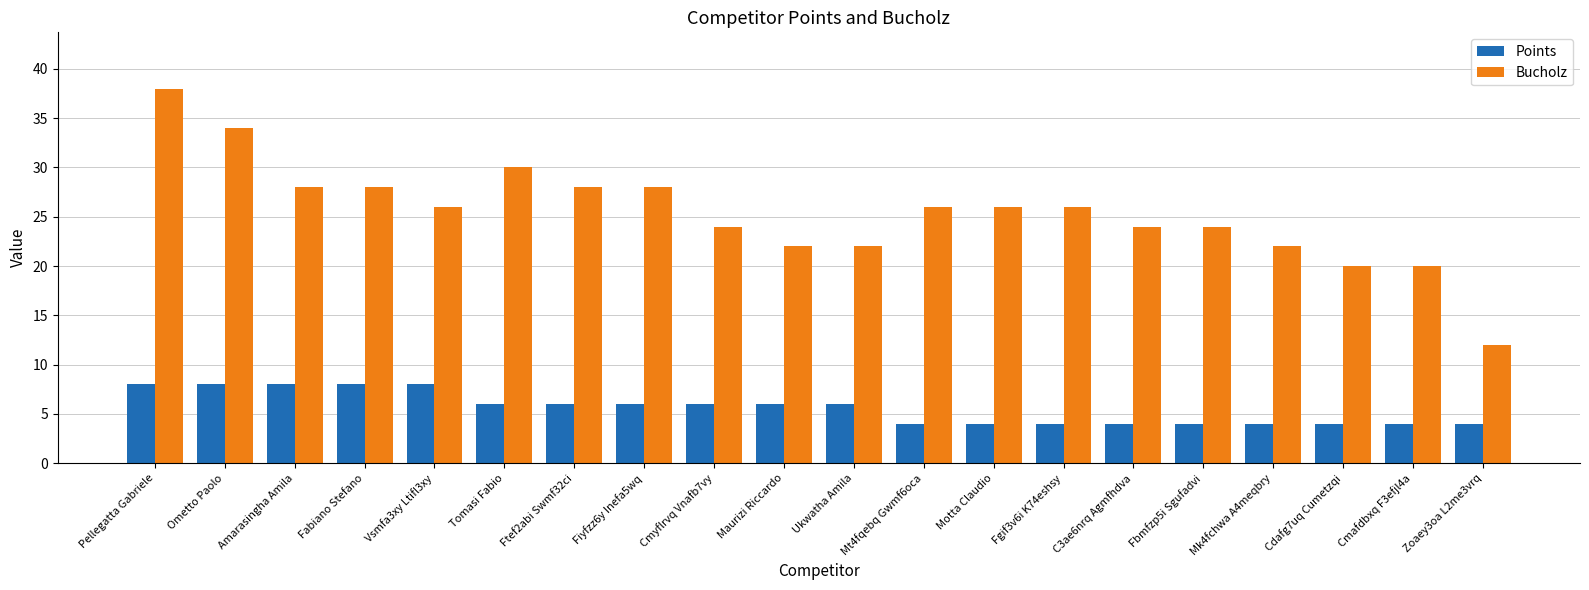

What is the maximum value shown in the chart?

38